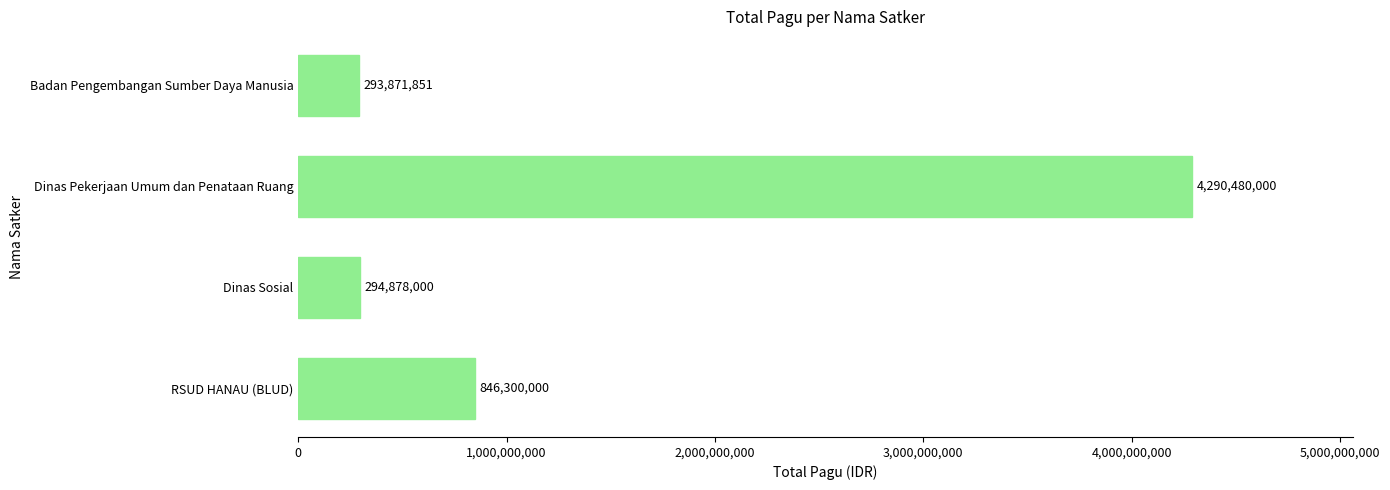

What is the average value?

1431382463